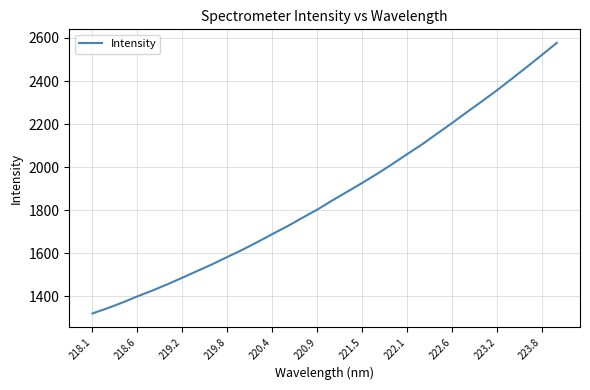

How many lines are shown in the chart?

1